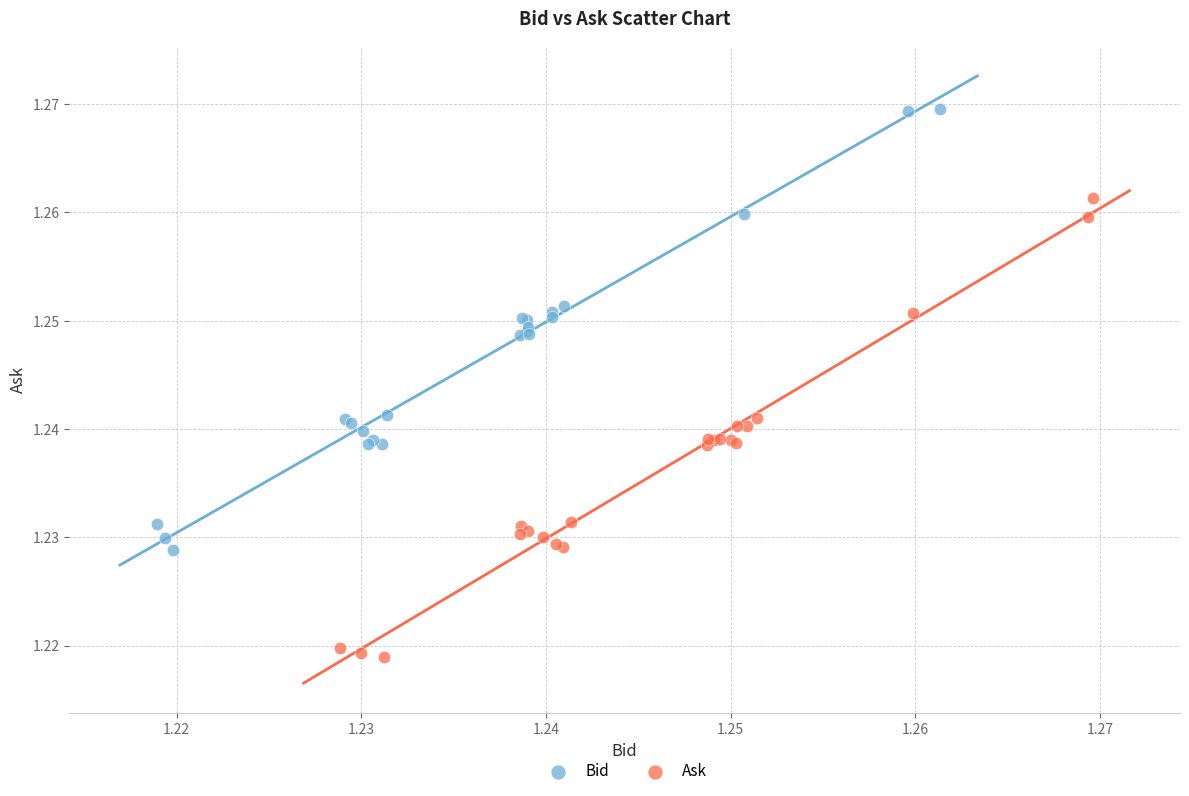

Which series reaches the maximum Y coordinate?

Bid